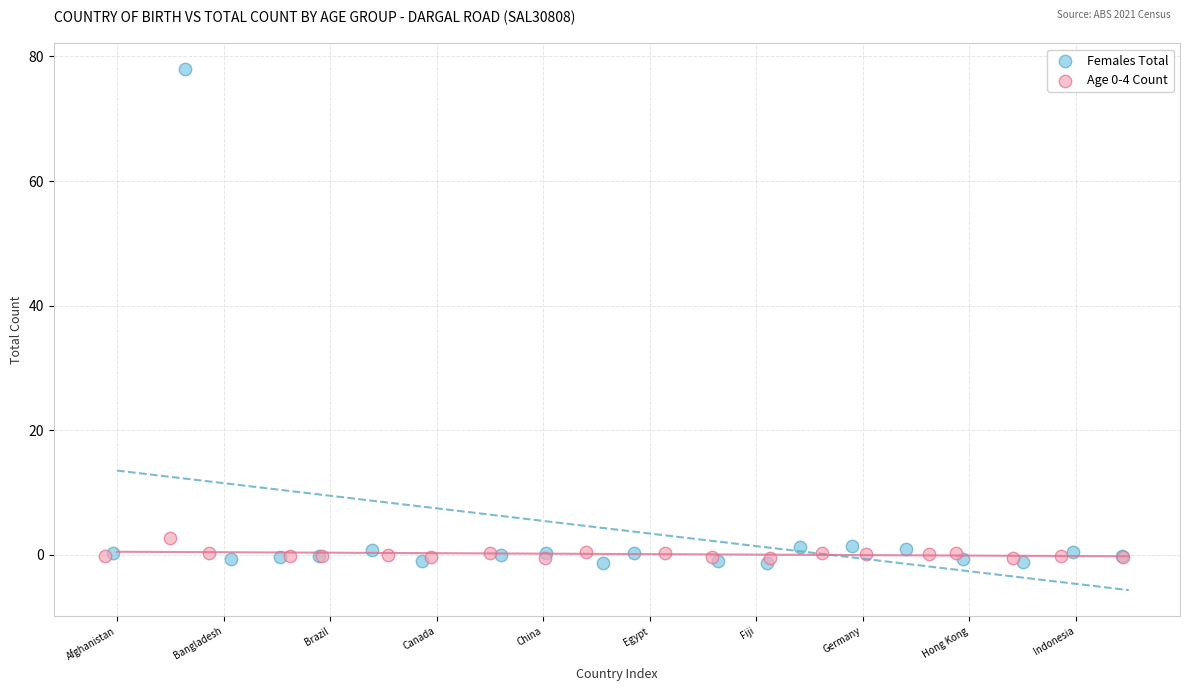

Which series reaches the maximum Y coordinate?

Females Total